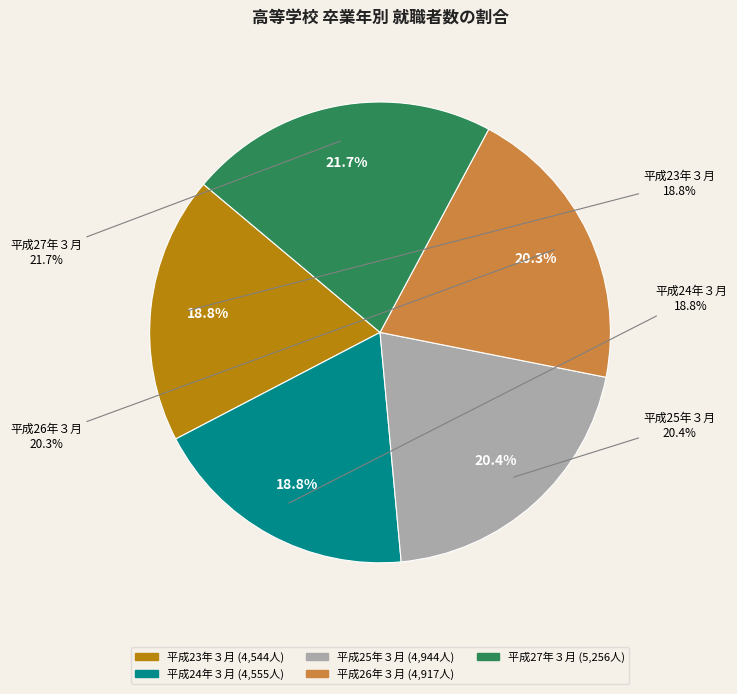

Is it true that 平成25年３月 is 20% of the pie?

True